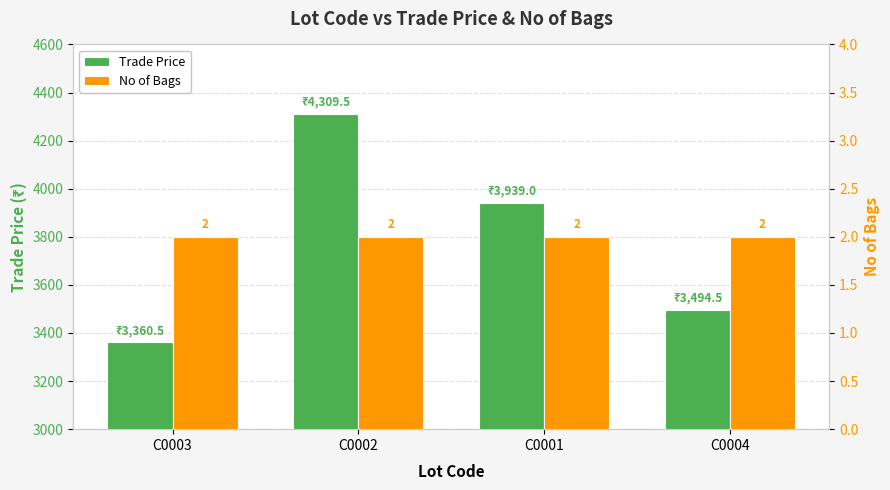

List the labels in order of No of Bags value, smallest first.

C0003, C0002, C0001, C0004